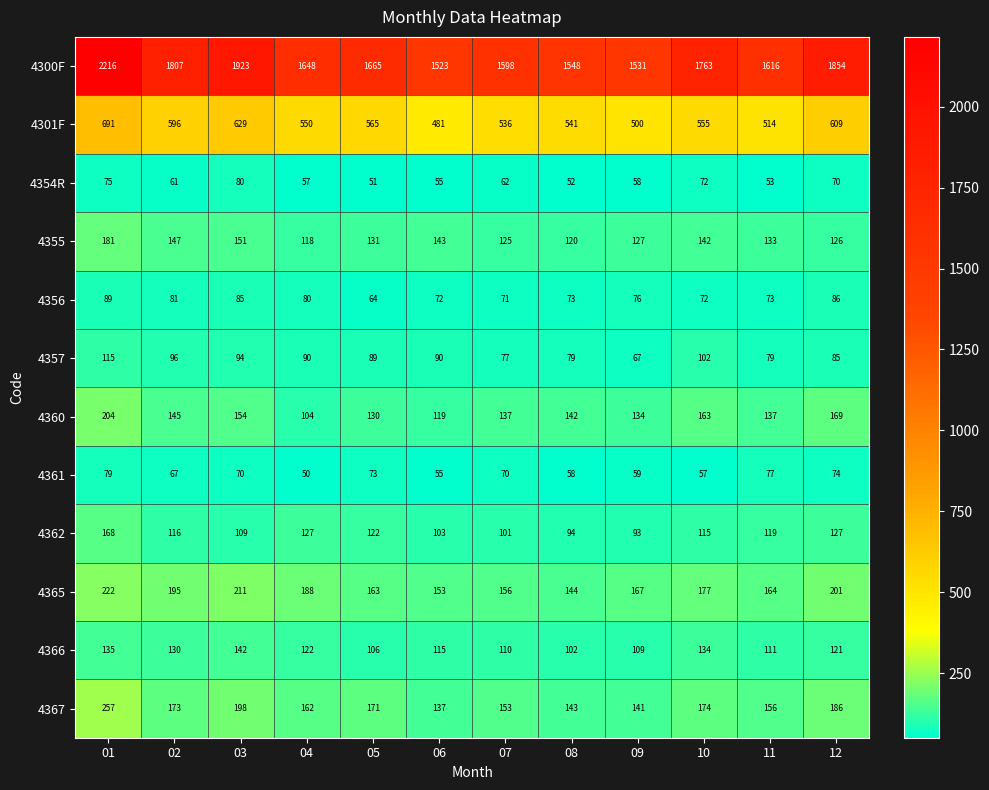

Rank the series at 02 from highest to lowest value.

4300F, 4301F, 4365, 4367, 4355, 4360, 4366, 4362, 4357, 4356, 4361, 4354R